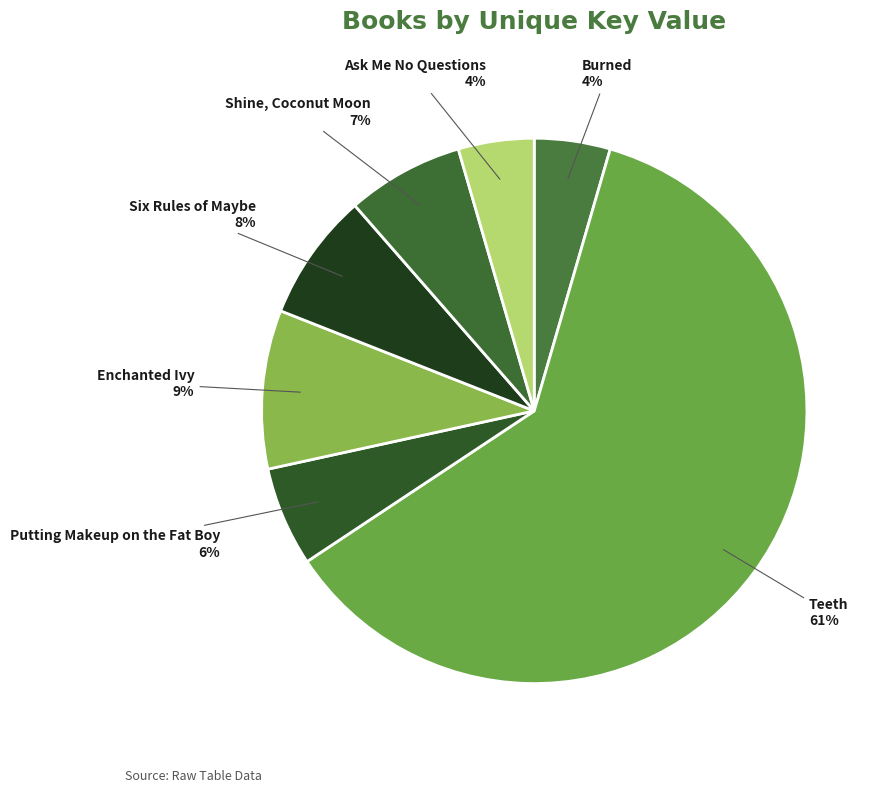

To the nearest percent, what percentage of the pie is Enchanted Ivy?

9%